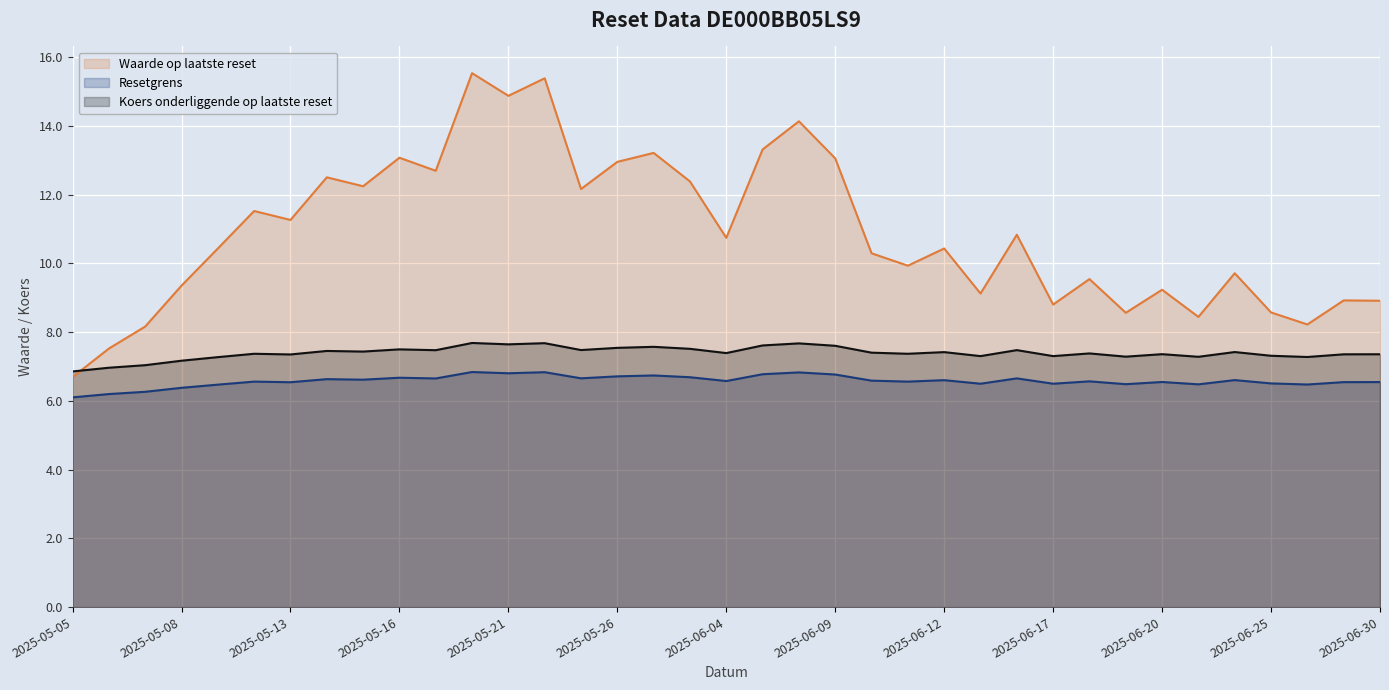

What is the difference between the second highest and minimum values in the Waarde op laatste reset series?

8.7